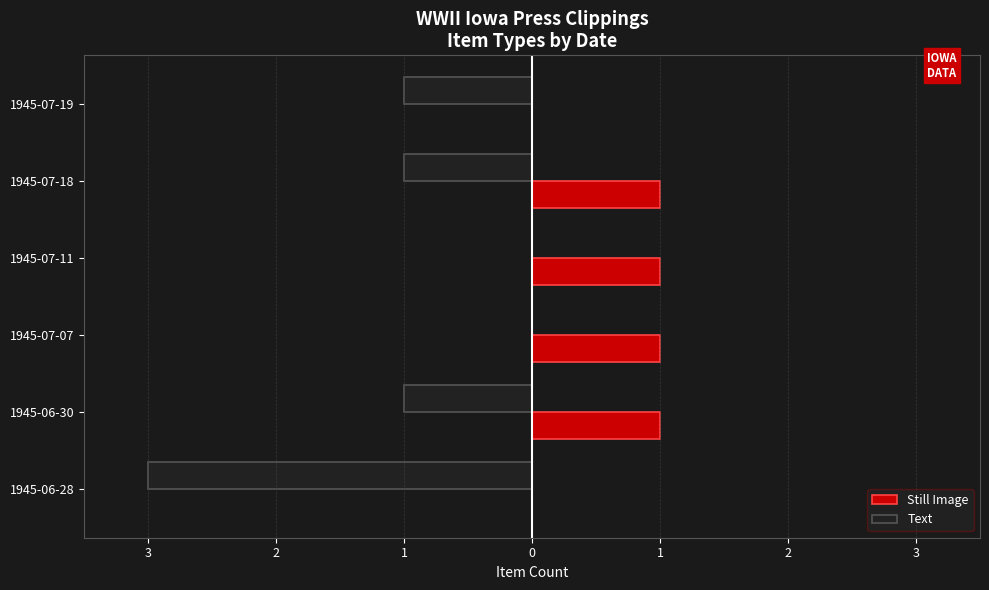

What are all the series names shown in the legend?

Still Image, Text